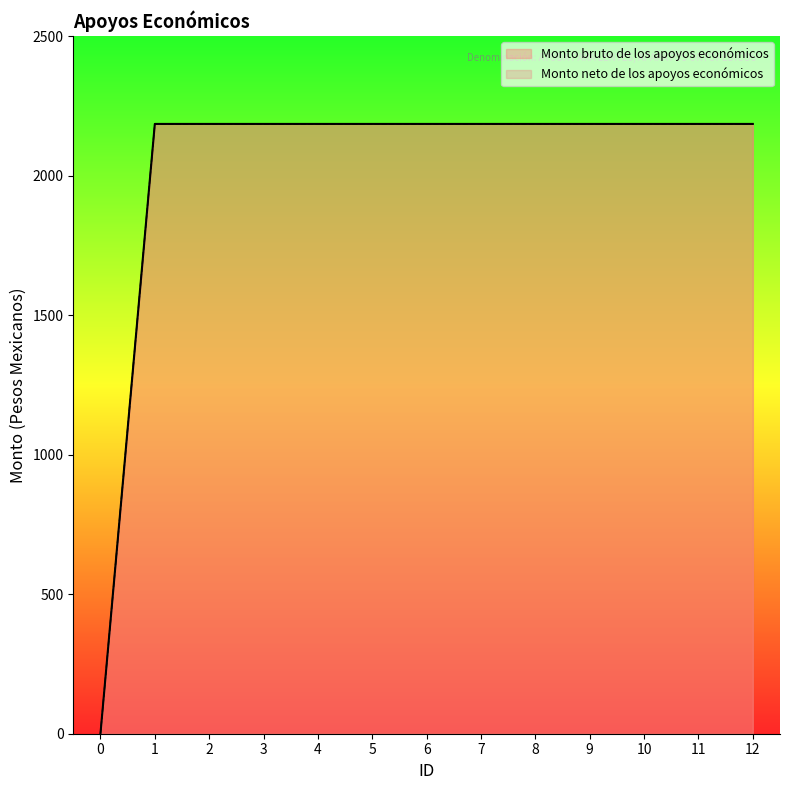

Which has a higher value, 7 or 5?

7